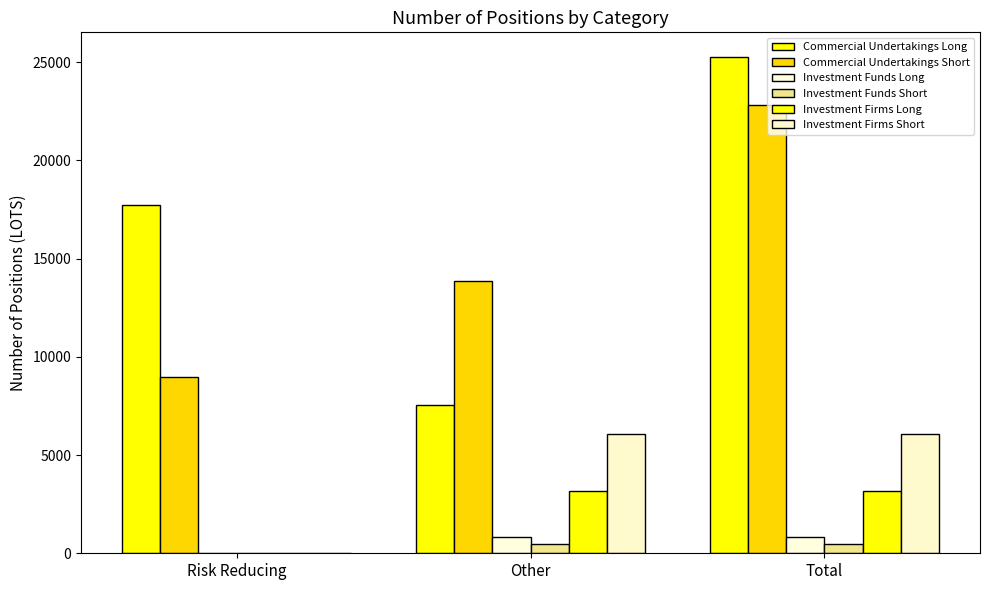

Which category has the lowest value across all series?

Risk Reducing